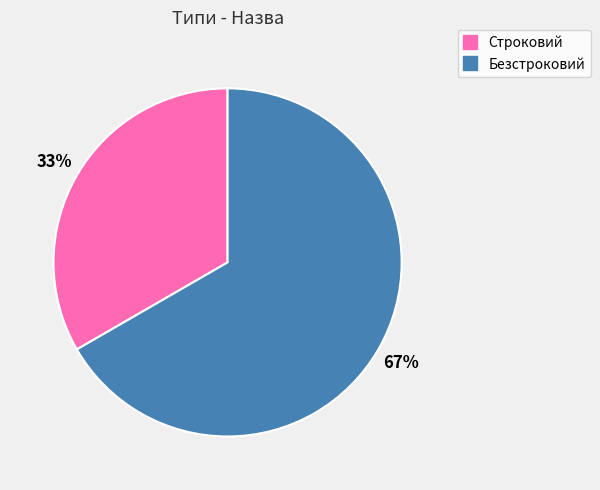

Which has a higher value, Безстроковий or Строковий?

Безстроковий